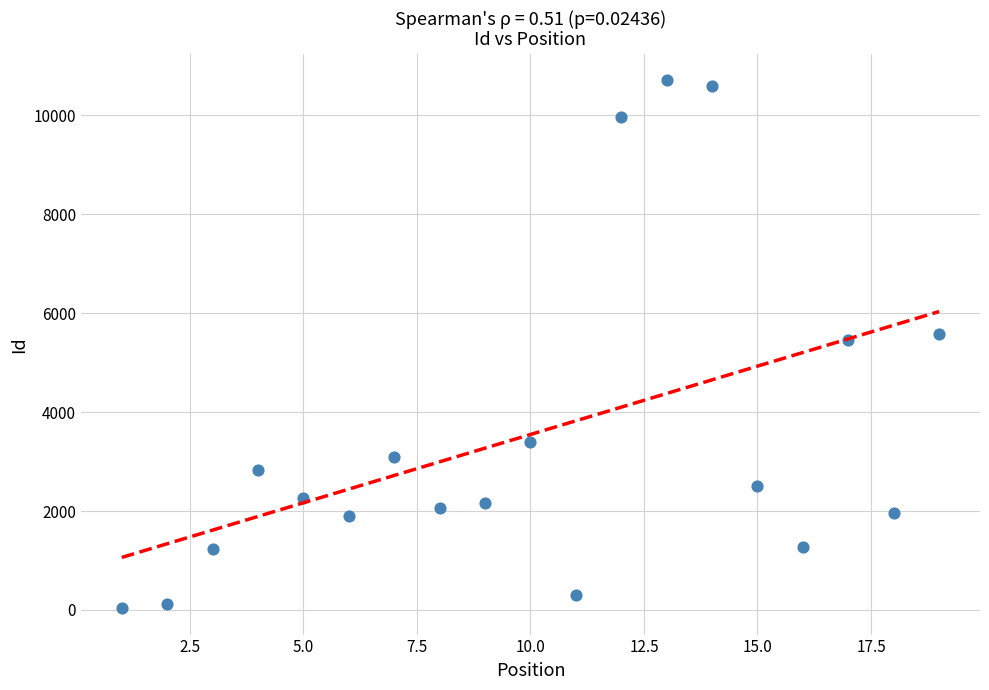

What is the range of Y values (max minus min)?

10674